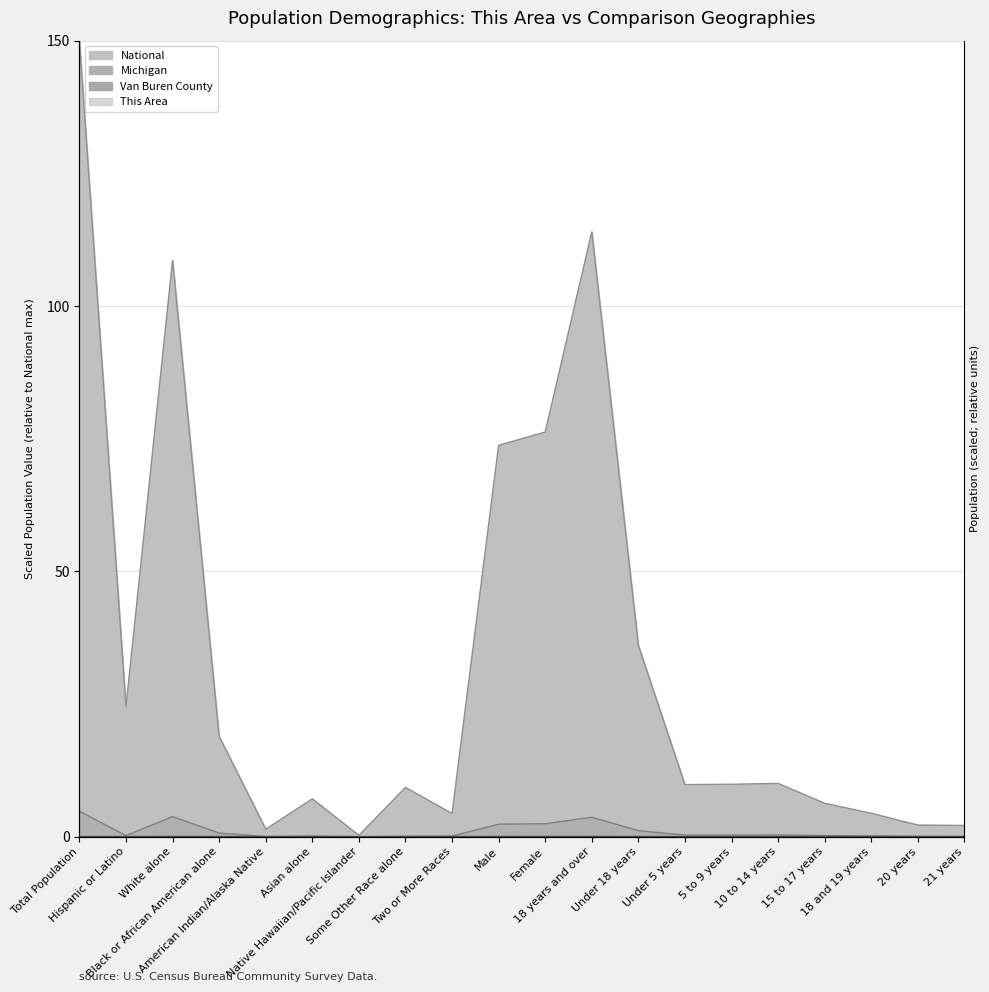

Is it true that Michigan equals 4.8 at Total Population?

True